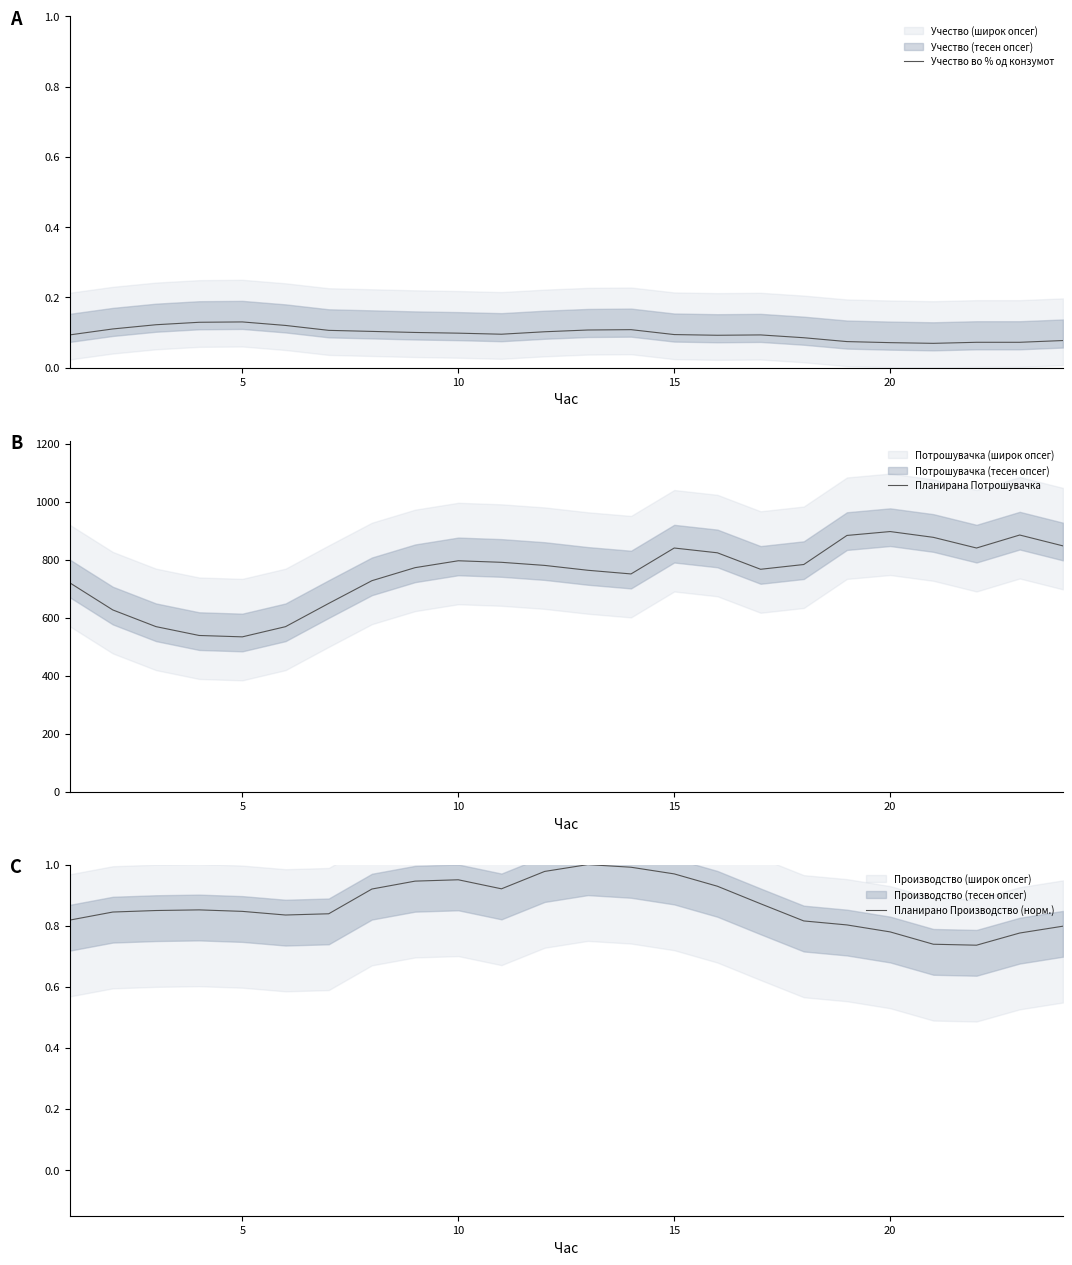

What is the highest value of the Планирана Потрошувачка series?

897.1